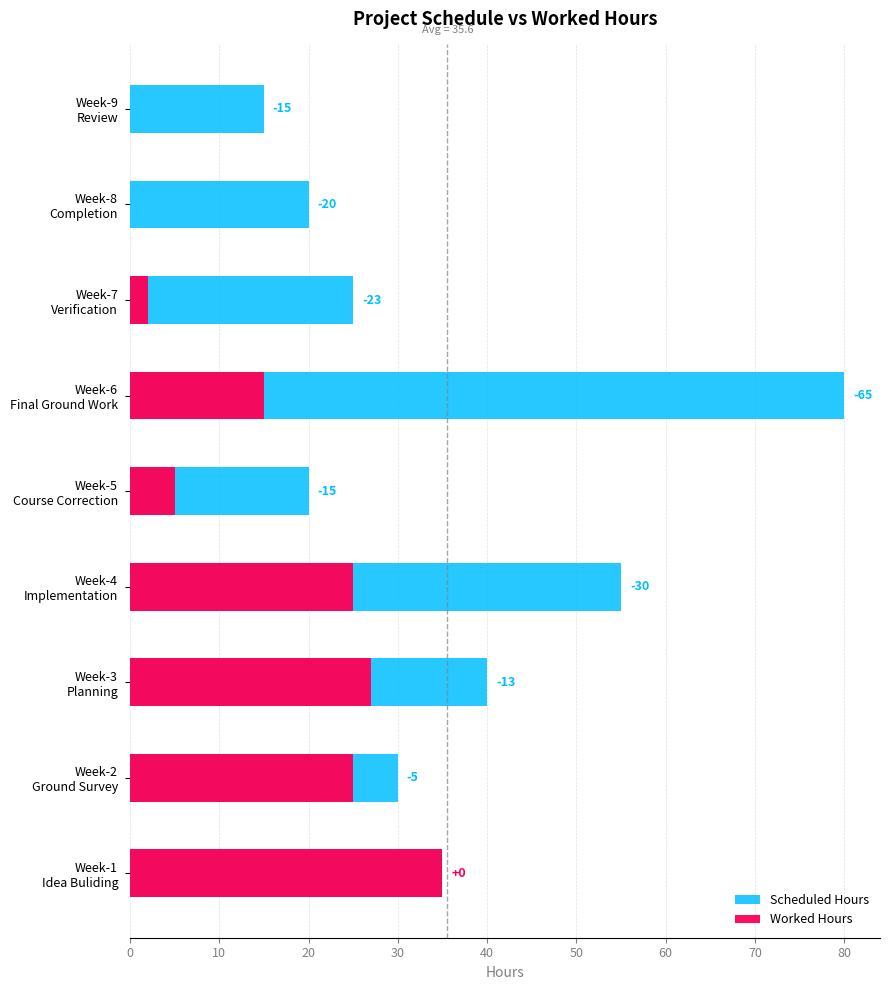

What are all the series names shown in the legend?

Scheduled Hours, Worked Hours